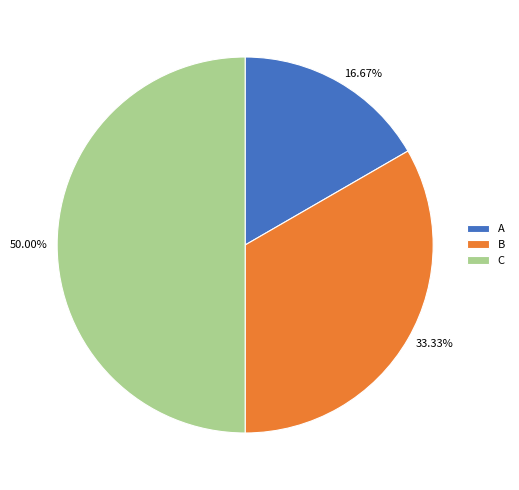

What is the ratio of the value at C to the value at B?

1.5